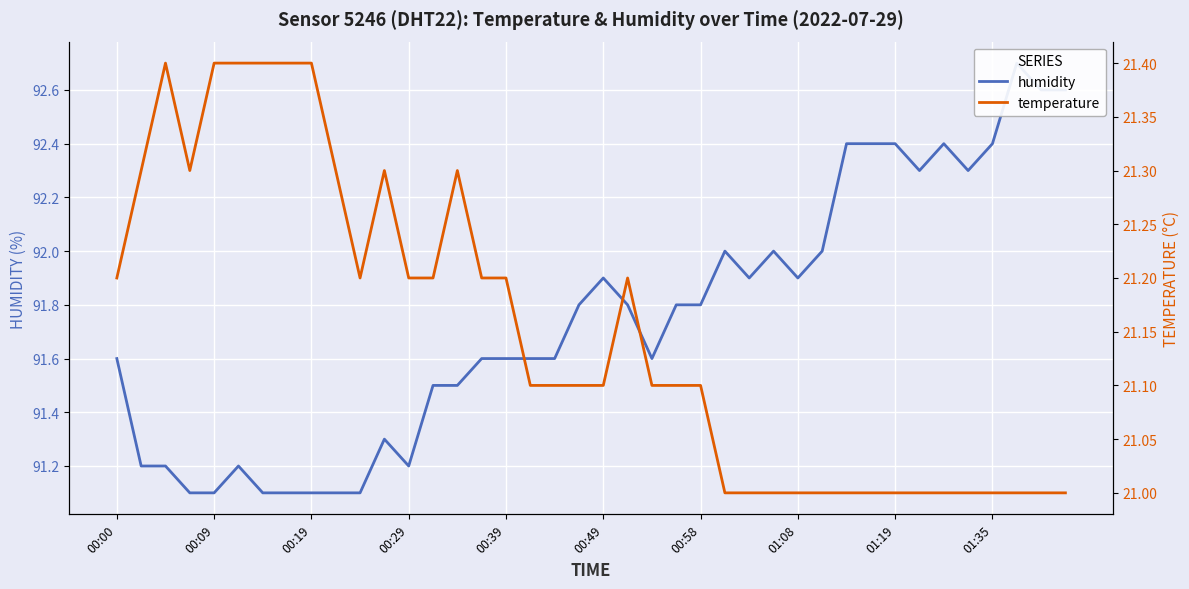

What is the value of the temperature point at the 11th from the left?

21.2